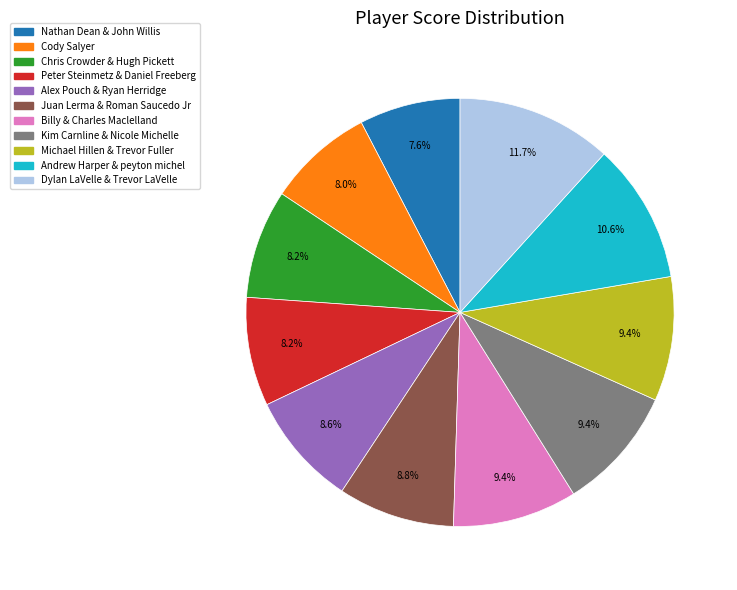

Which has a higher value, Peter Steinmetz & Daniel Freeberg or Michael Hillen & Trevor Fuller?

Michael Hillen & Trevor Fuller